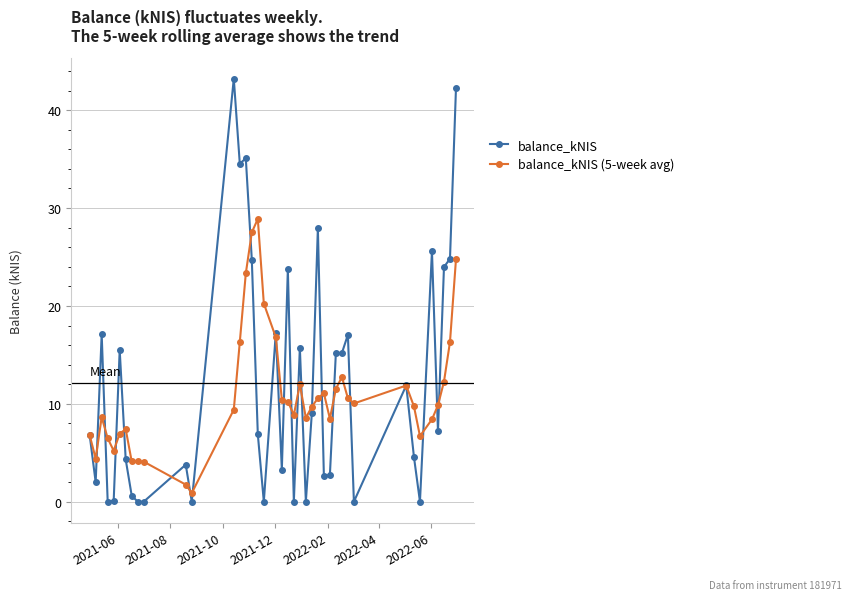

True or false: balance_kNIS has more than 0 points higher than both neighbors.

True